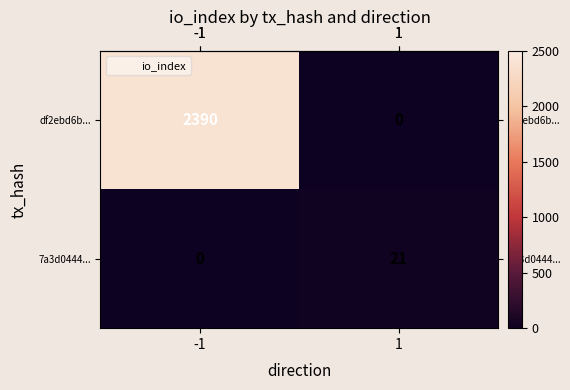

At how many categories does at least one series exceed 1638?

1